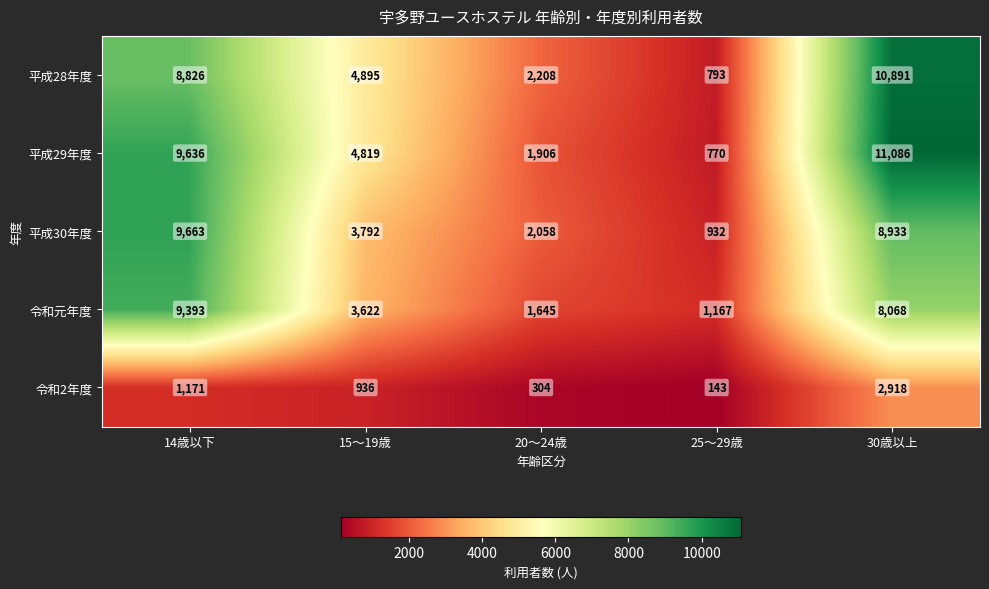

What is the total value across all series at 30歳以上?

41896